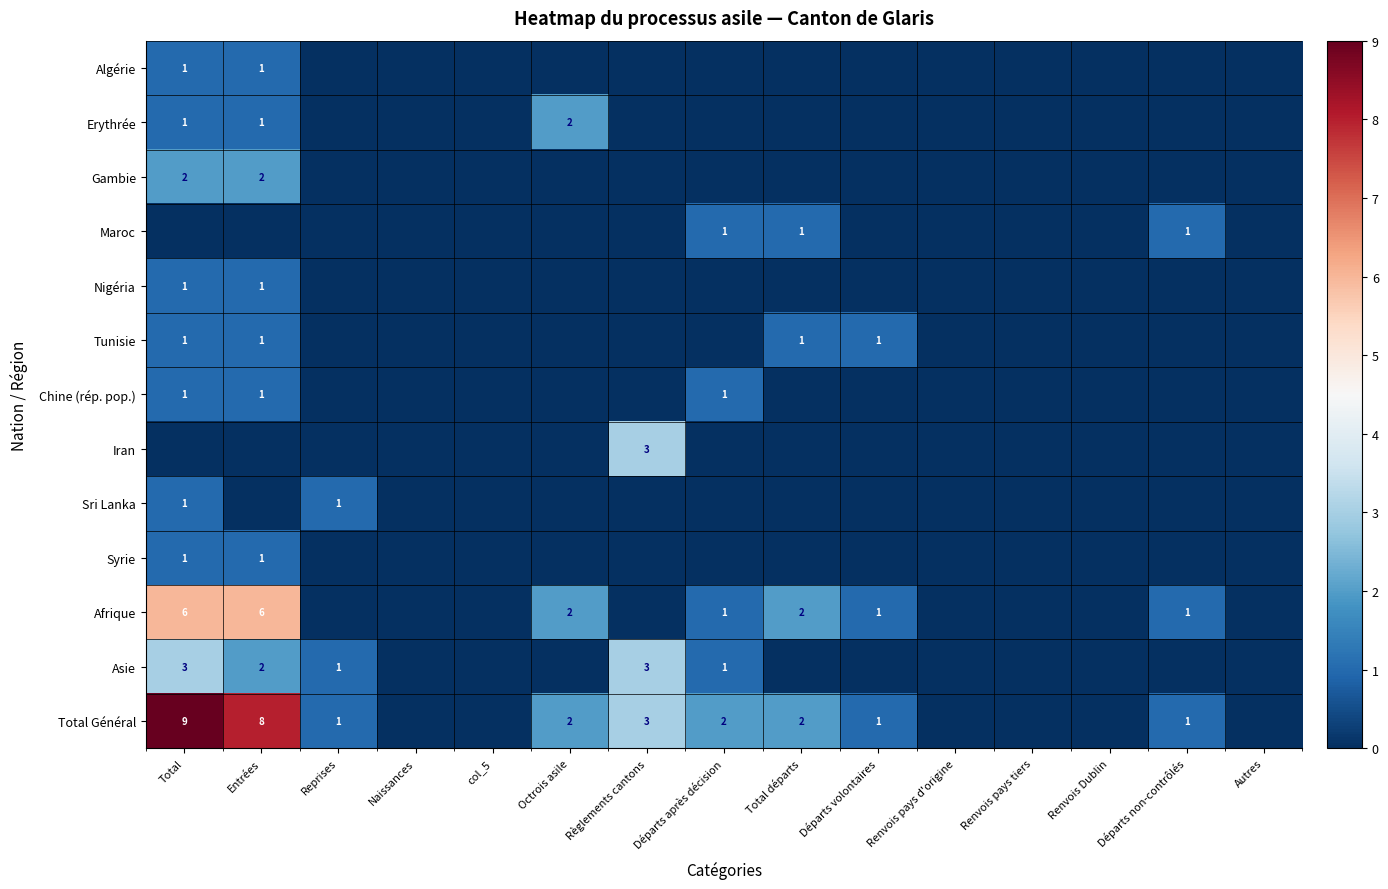

True or false: Asie has a value of 3 at Règlements cantons.

True